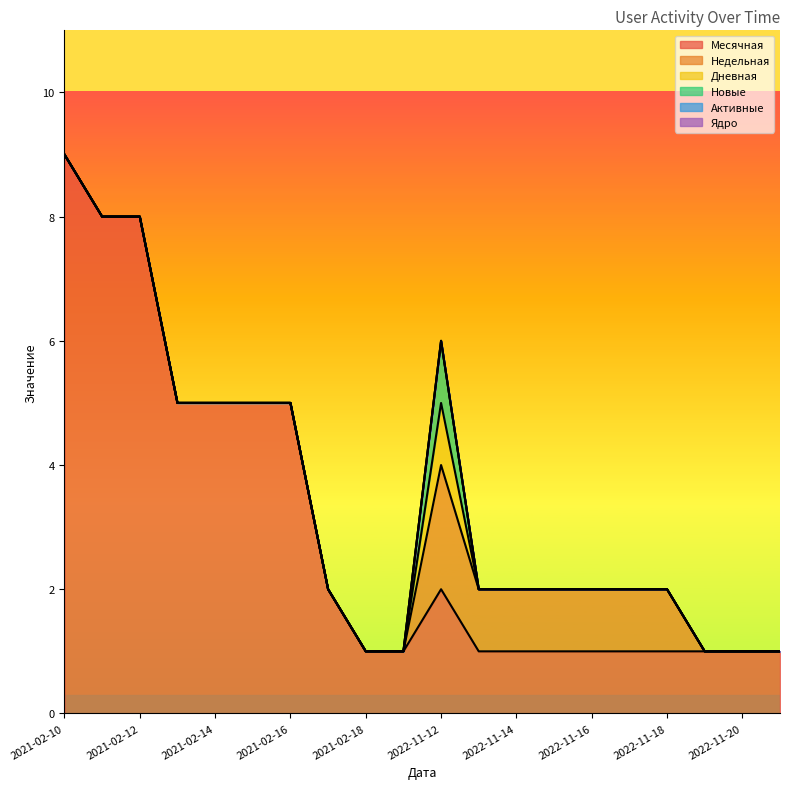

What position from the right is 2021-02-16?

14